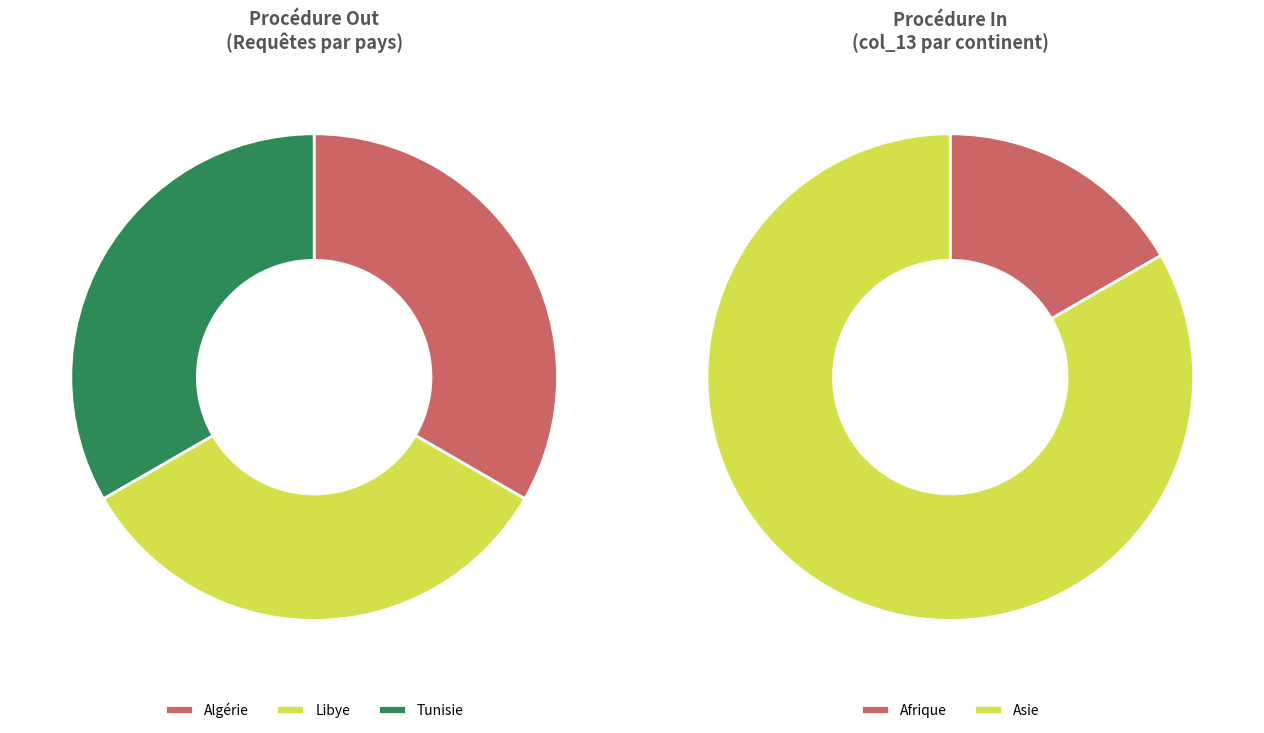

The Amérique slice represents 1% of the pie. True or false?

False